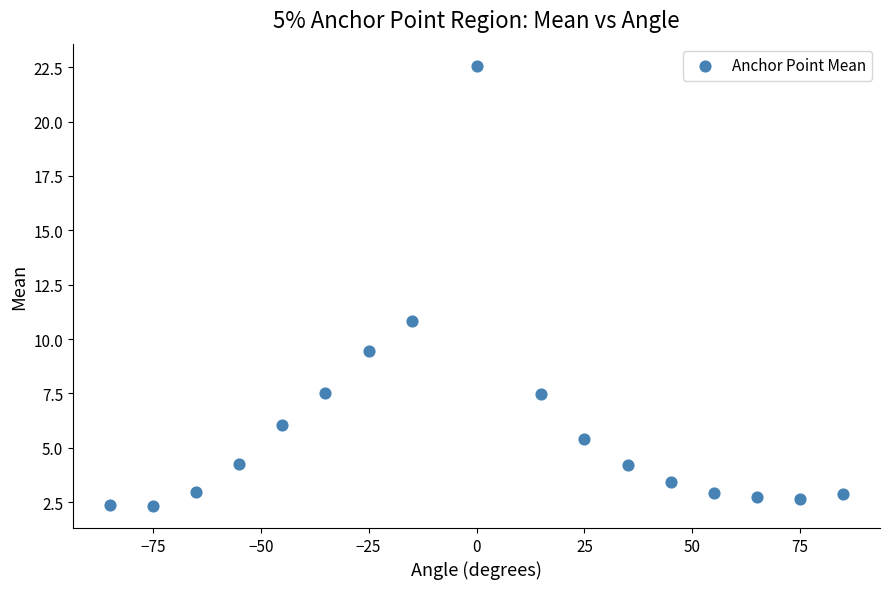

What Y value in the scatter plot is closest to 12?

10.8